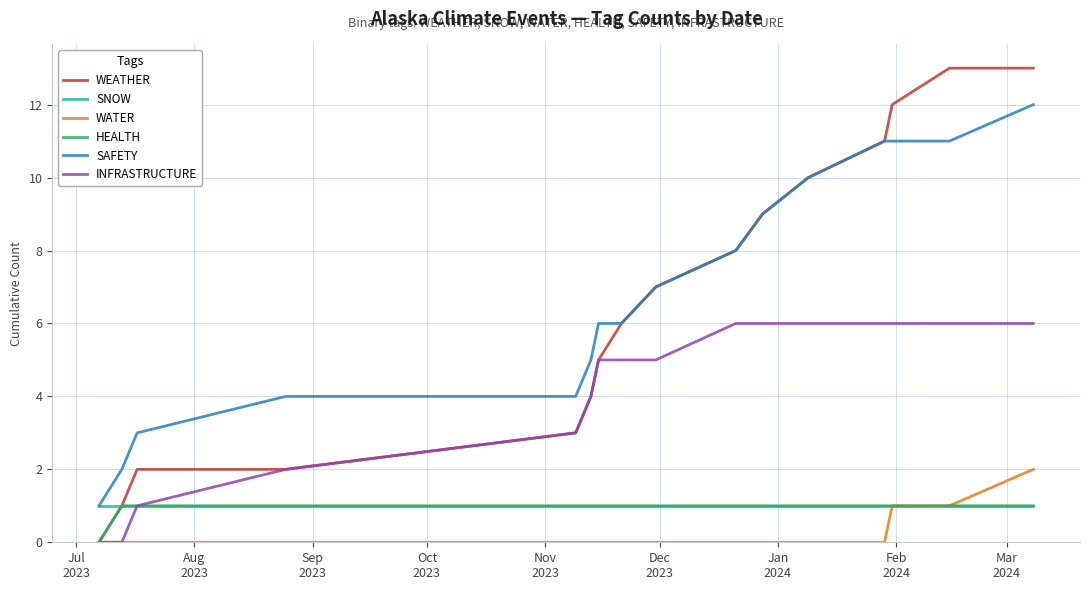

Which series has the largest range (max minus min)?

WEATHER